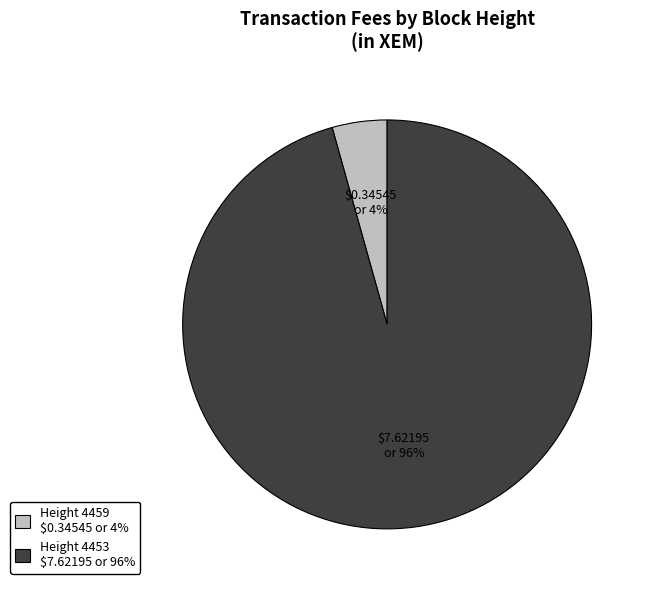

Rank the categories by value from highest to lowest.

Height 4453, Height 4459